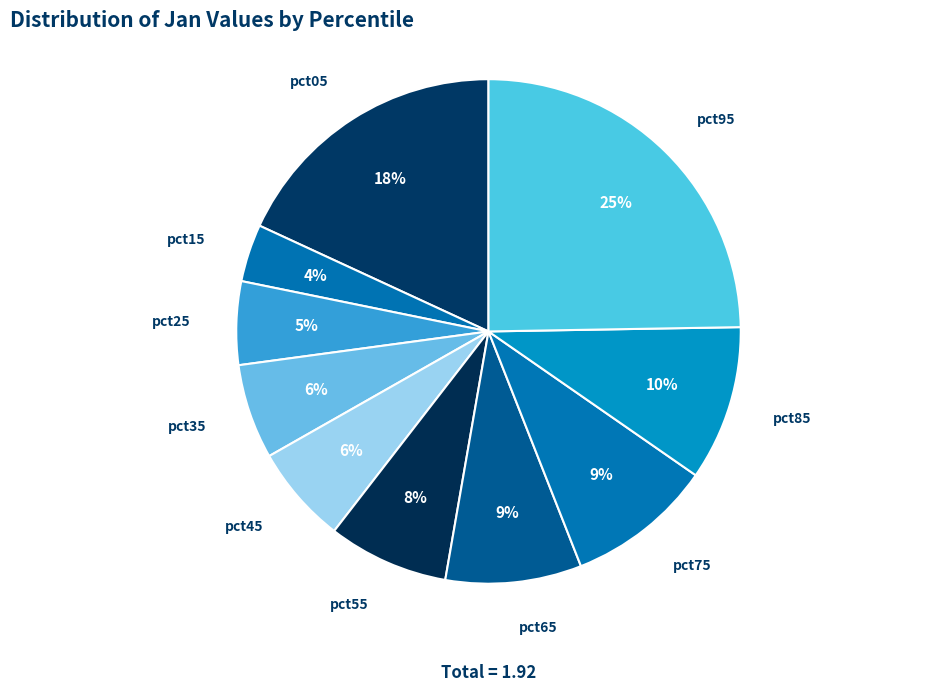

What is the smallest slice in the pie chart?

pct15